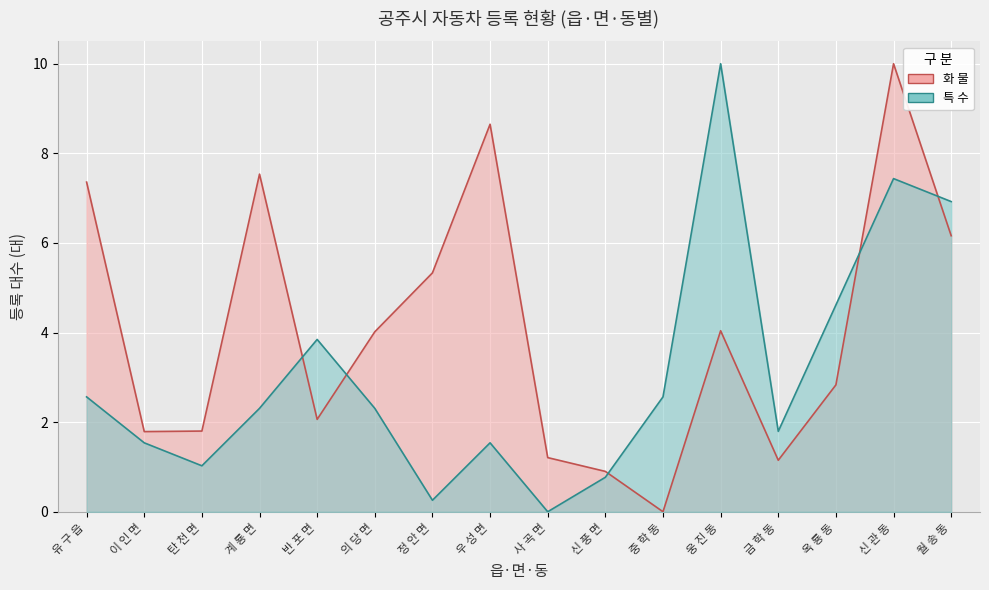

At which label is 화 물 closest to 5?

정 안 면